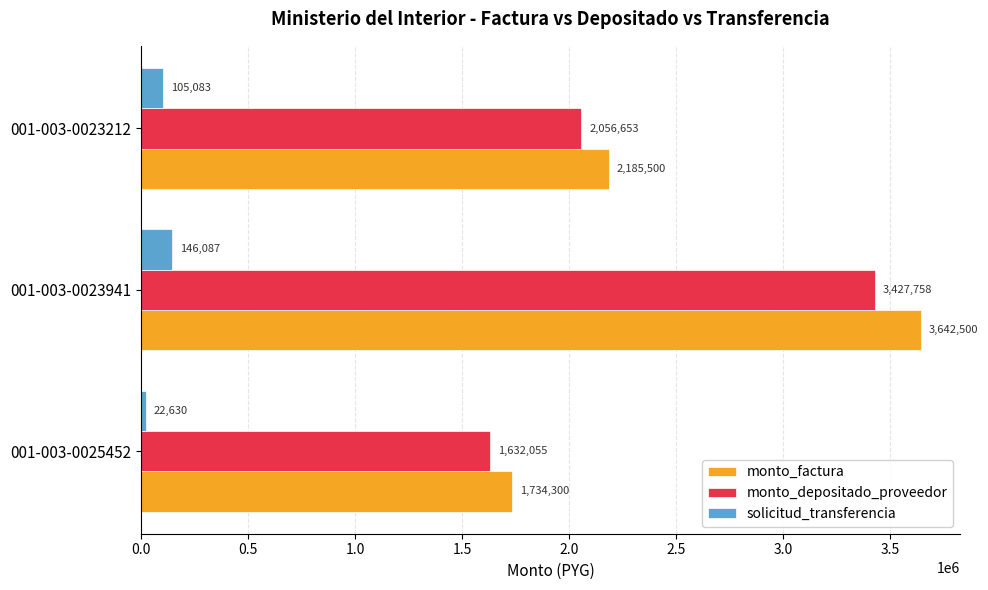

The monto_factura series shows 3642500 at 001-003-0023941. True or false?

True